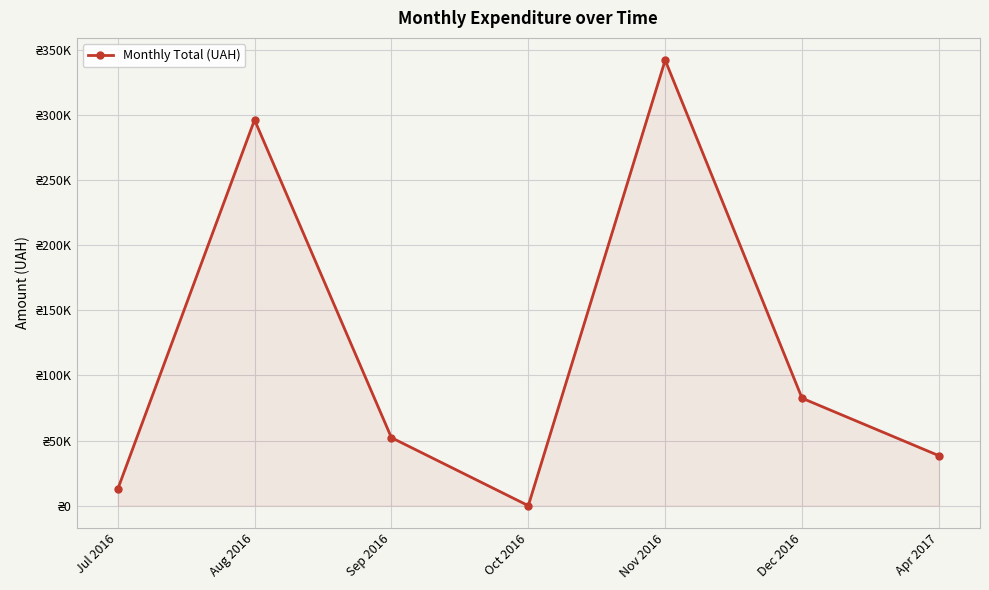

Which label corresponds to the largest value in the chart?

Nov 2016